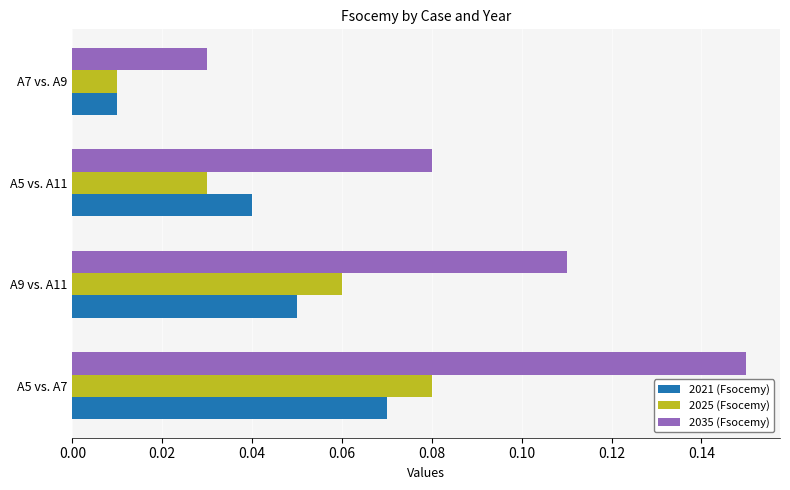

At which label does 2025 (Fsocemy) reach its minimum?

A7 vs. A9